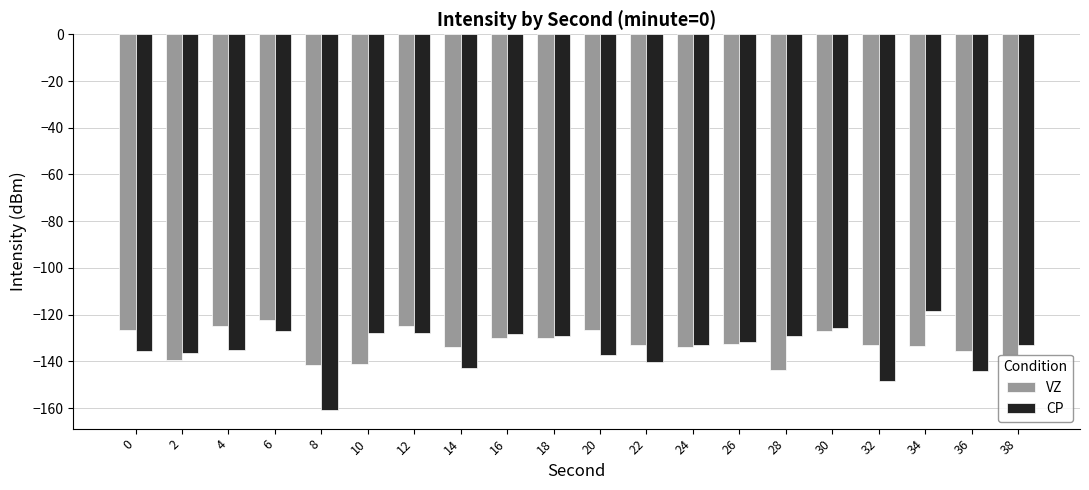

How many categories are shown in the chart?

20